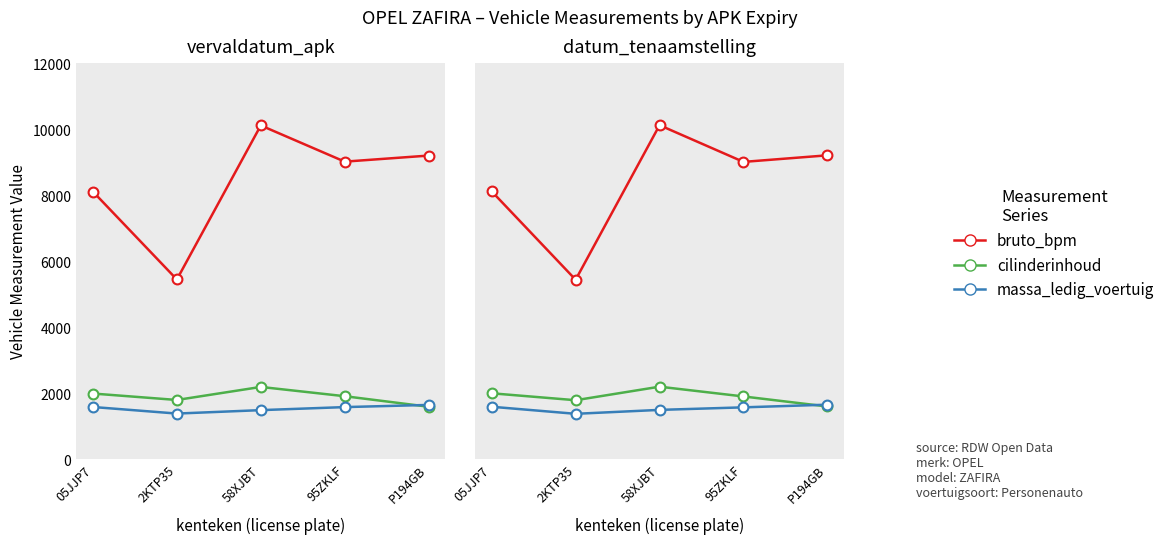

What is the total value across all series at P194GB?

12472